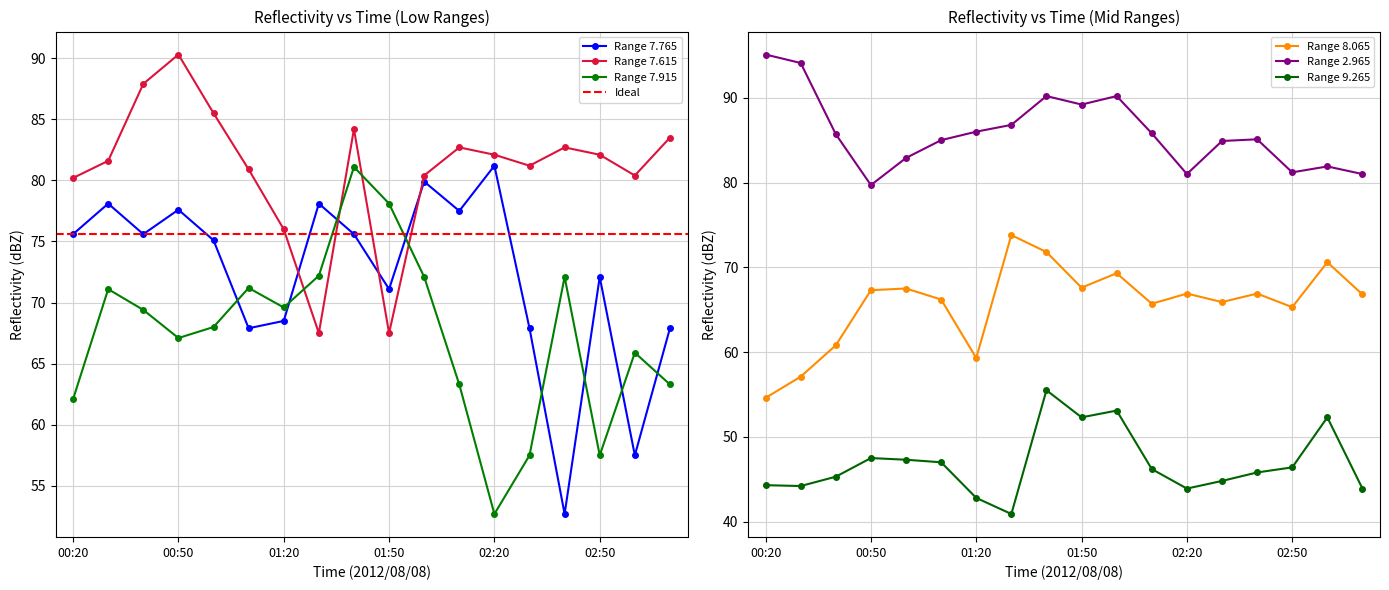

True or false:   7.915 and   9.265 cross at least once.

False